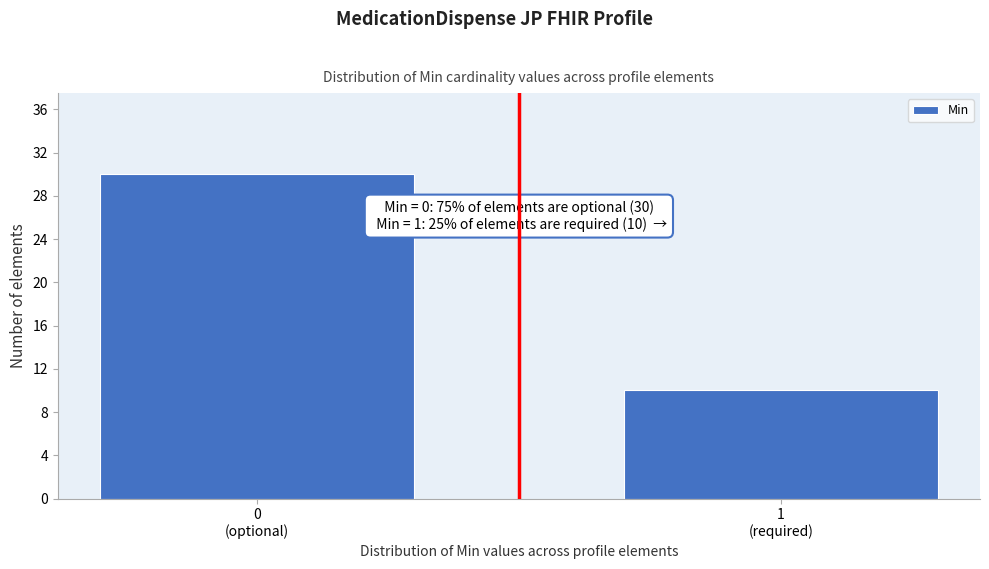

Reading right to left, list all the values displayed in this chart.

10	30